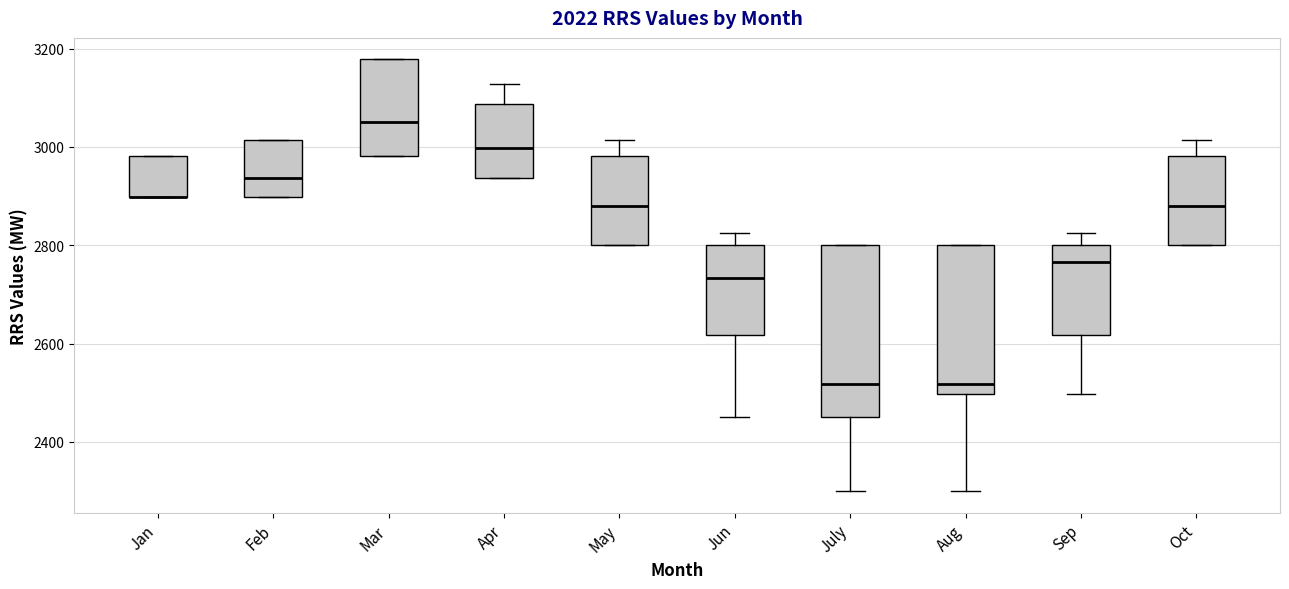

Reading left to right, read every box against the y-axis: the position of its median line, the range the box covers, and the ends of its whiskers. The values are not printed on the chart, so give them approximately, as read against the axis.

Jan: median 2900 (drawn on the box's lower edge), box 2900 to 2980, whiskers 2900 to 2980
Feb: median 2940, box 2900 to 3020, whiskers 2900 to 3020
Mar: median 3060, box 2980 to 3180, whiskers 2980 to 3180
Apr: median 3000, box 2940 to 3080, whiskers 2940 to 3120
May: median 2880, box 2800 to 2980, whiskers 2800 to 3020
Jun: median 2740, box 2620 to 2800, whiskers 2460 to 2820
July: median 2520, box 2460 to 2800, whiskers 2300 to 2800
Aug: median 2520, box 2500 to 2800, whiskers 2300 to 2800
Sep: median 2760, box 2620 to 2800, whiskers 2500 to 2820
Oct: median 2880, box 2800 to 2980, whiskers 2800 to 3020